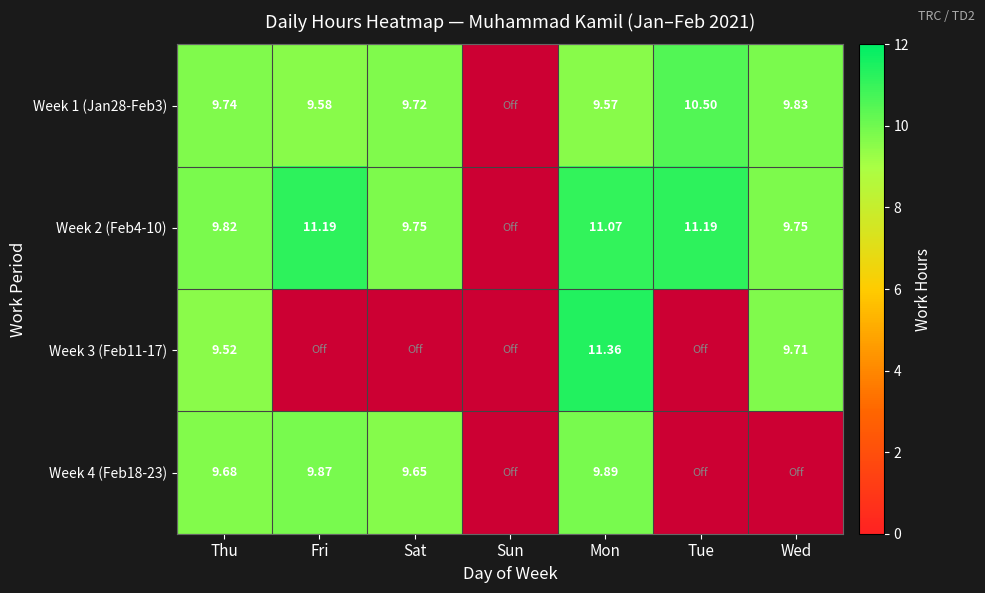

Is the value of Week 4 (Feb18-23) at Fri greater than the value of Week 2 (Feb4-10) at Fri?

No